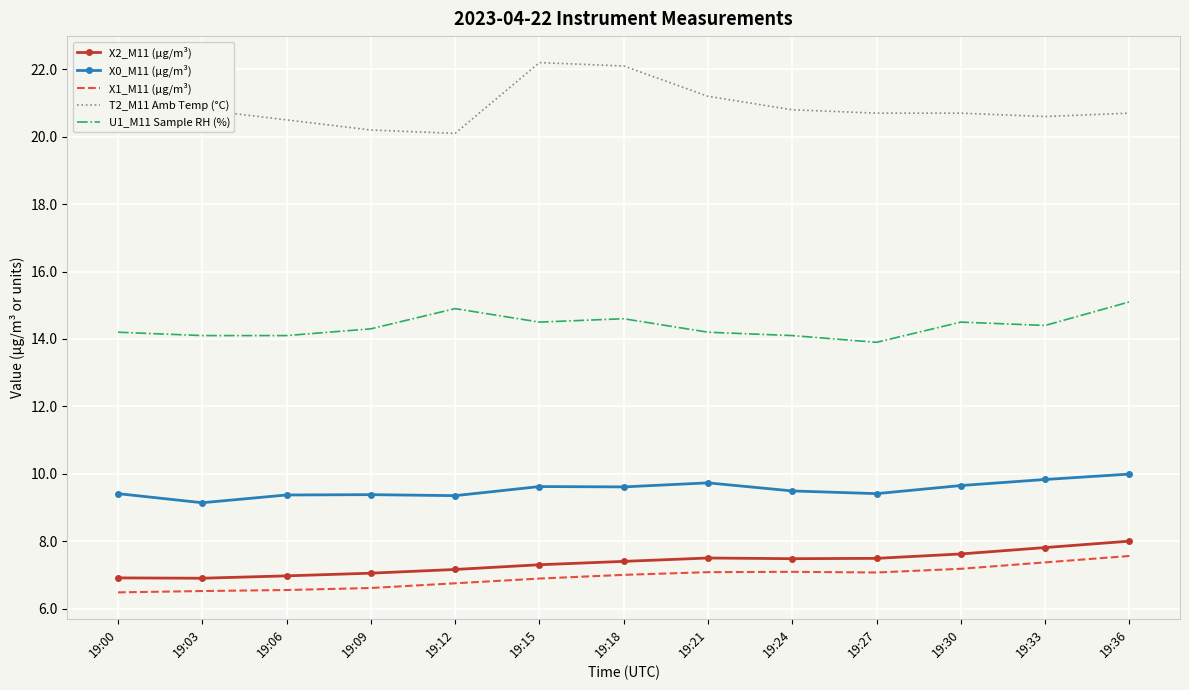

Which series has the widest spread of values?

T2_M11 Amb Temp (°C)